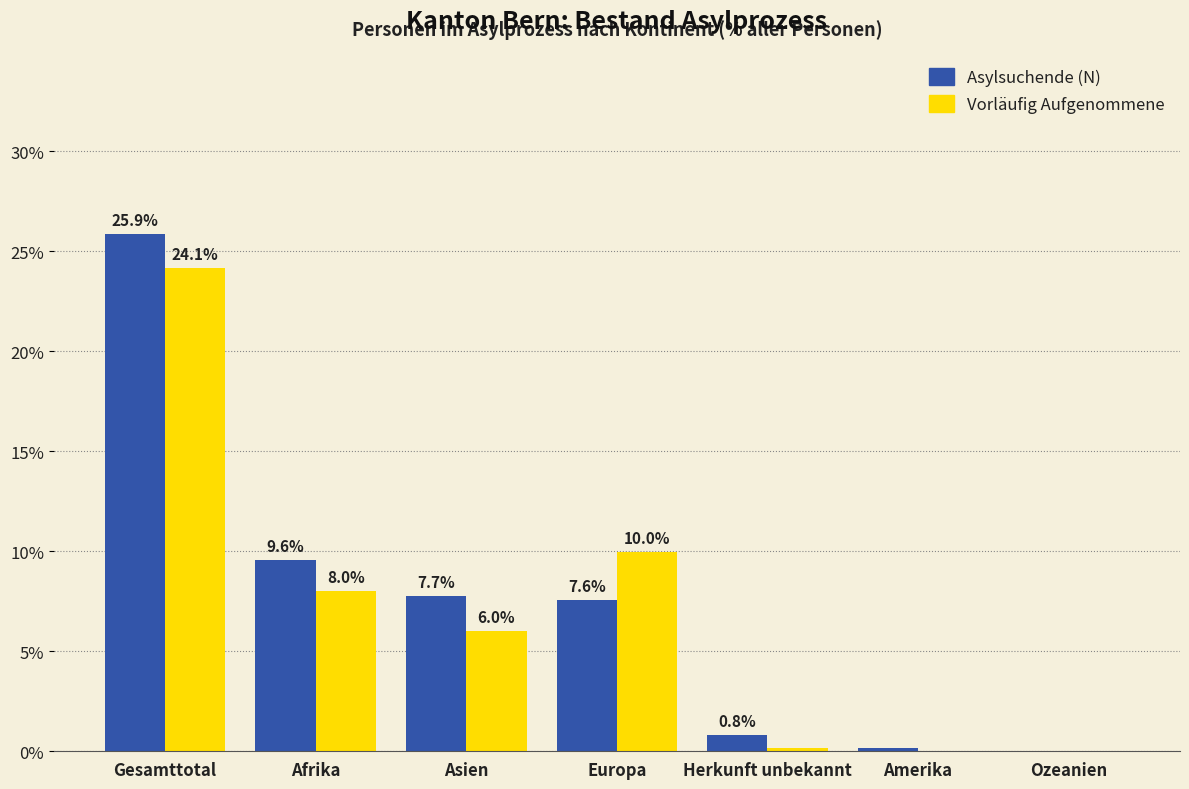

The Vorläufig Aufgenommene series shows 6.0 at Asien. True or false?

True